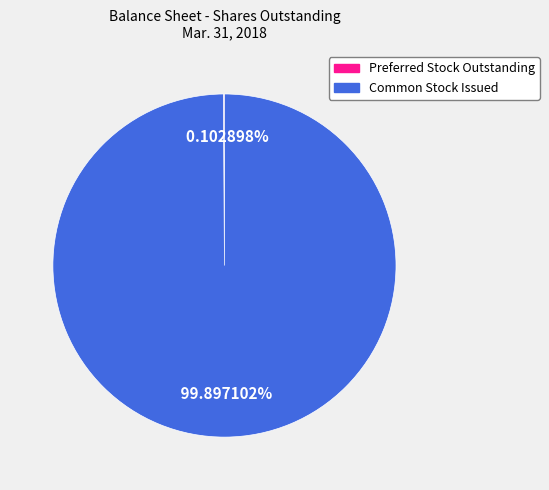

Which slice is the largest?

Common Stock Issued